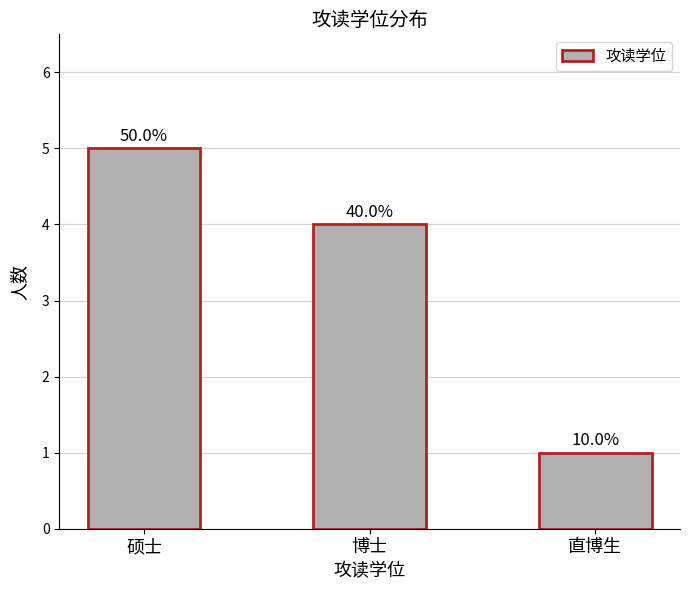

Which category has the lowest value across all series?

直博生